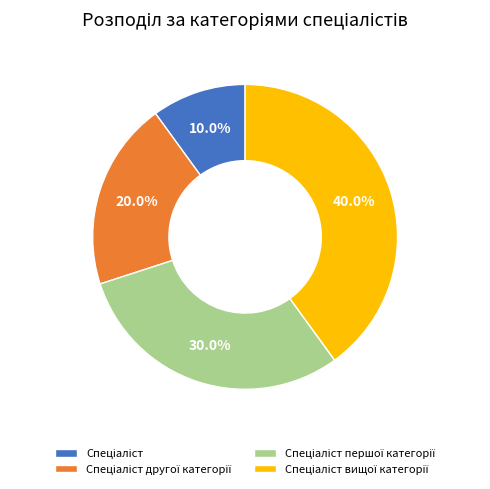

Is there a majority slice in this chart?

No